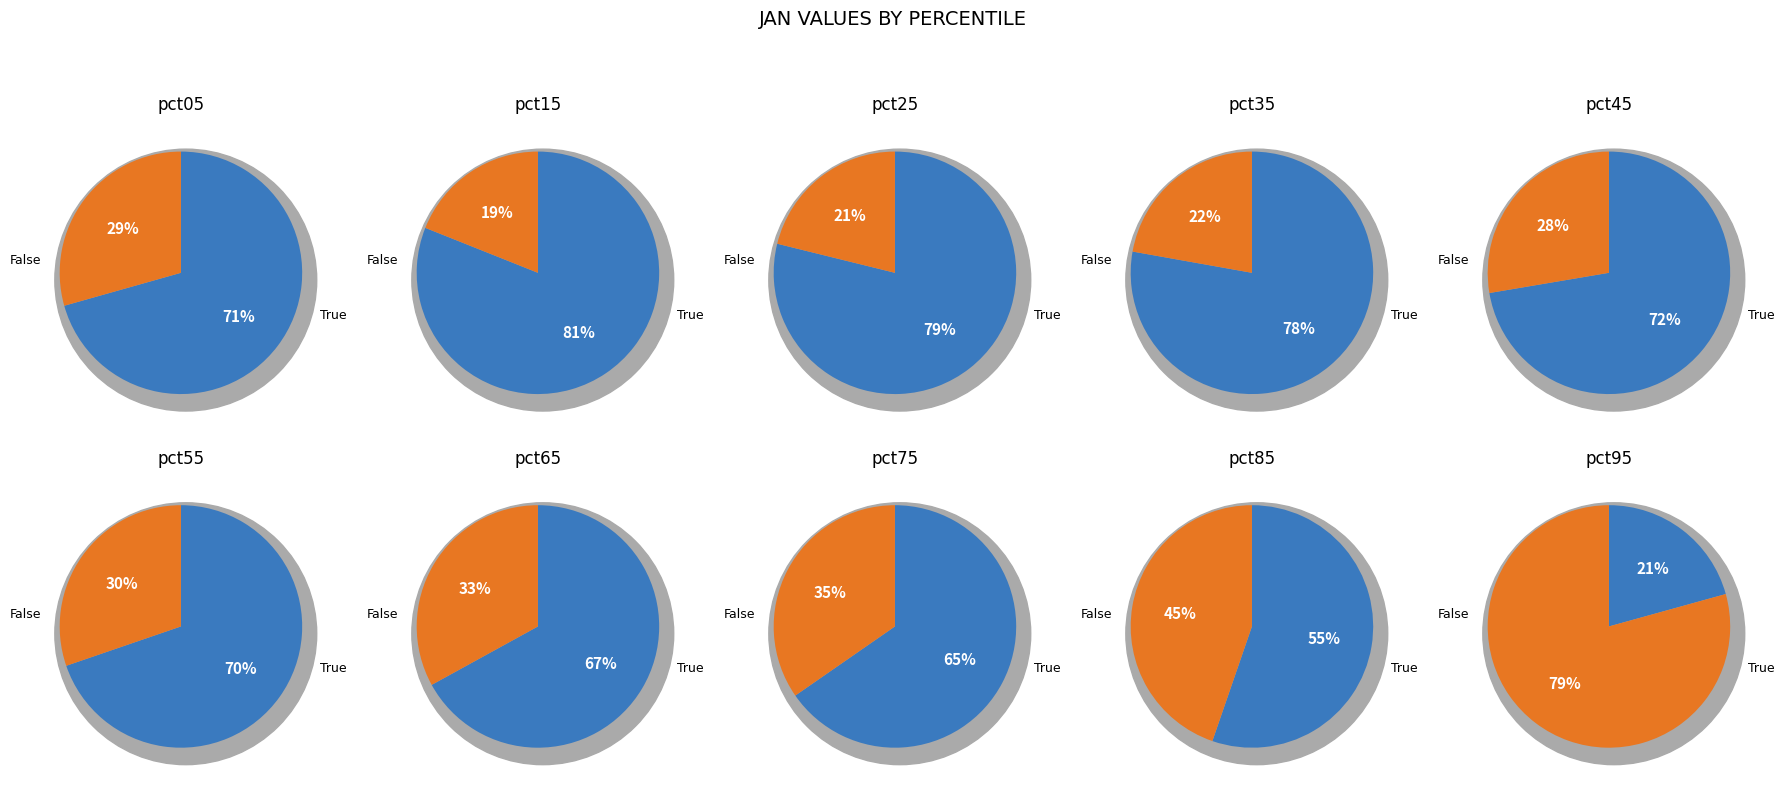

What is the change in value from pct35 to pct75?

+0.1